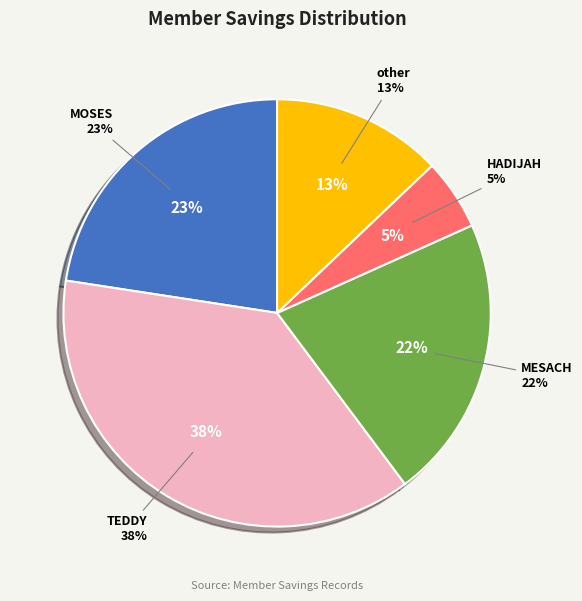

What portion of the pie excludes NABWIRE HADIJAH?

94.6%